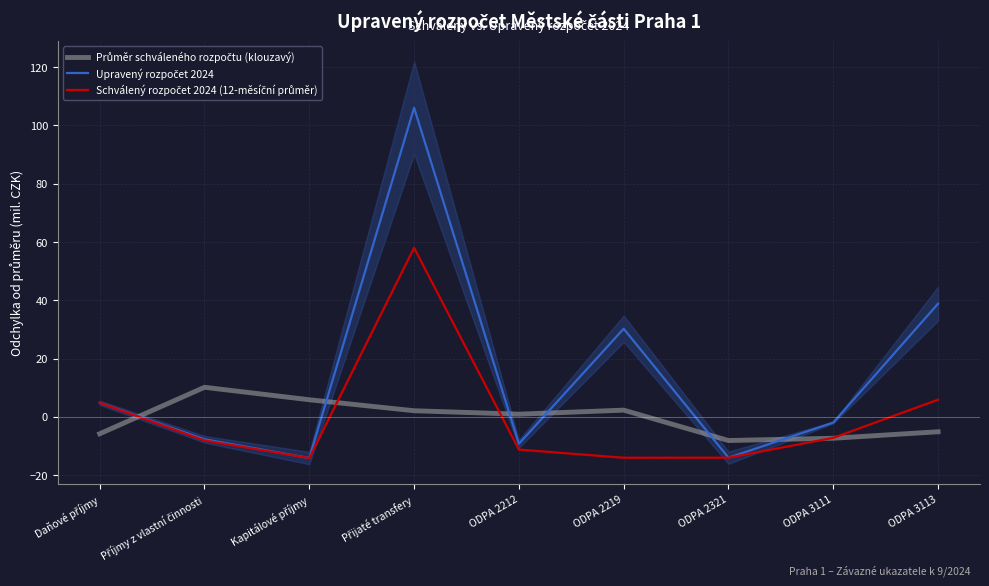

What is the difference between the highest and lowest values at ODPA 3111?

5.4